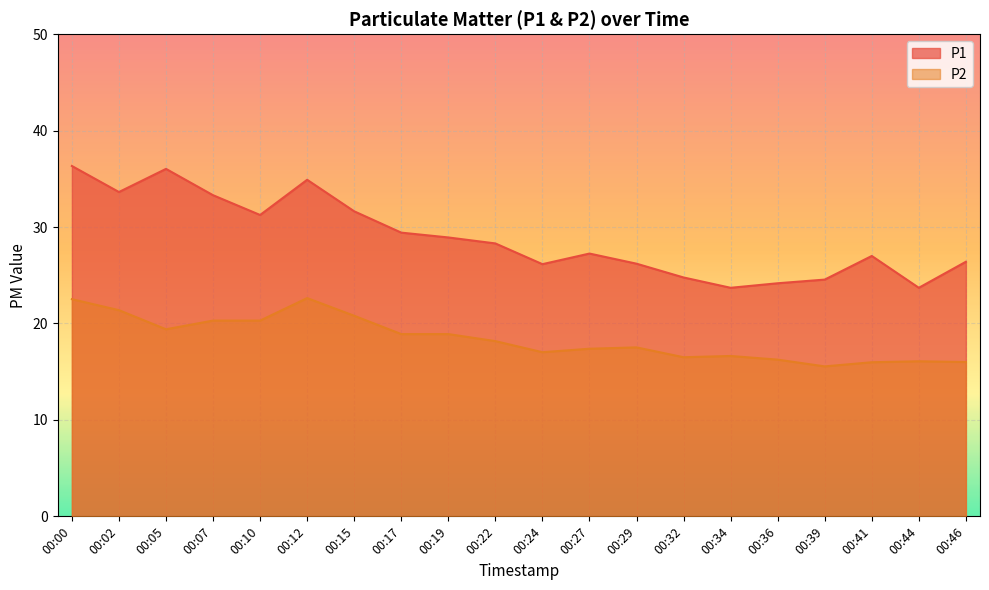

In P1, how many points are lower than both neighbors (excluding endpoints)?

5